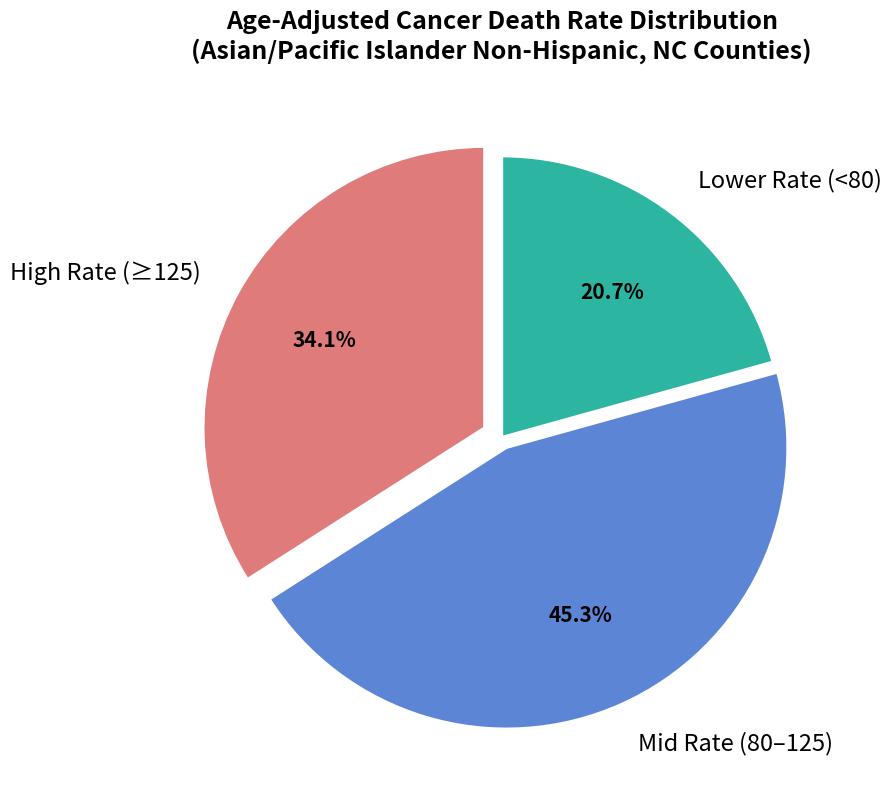

Does High Rate (≥125) represent more than half of the total?

No